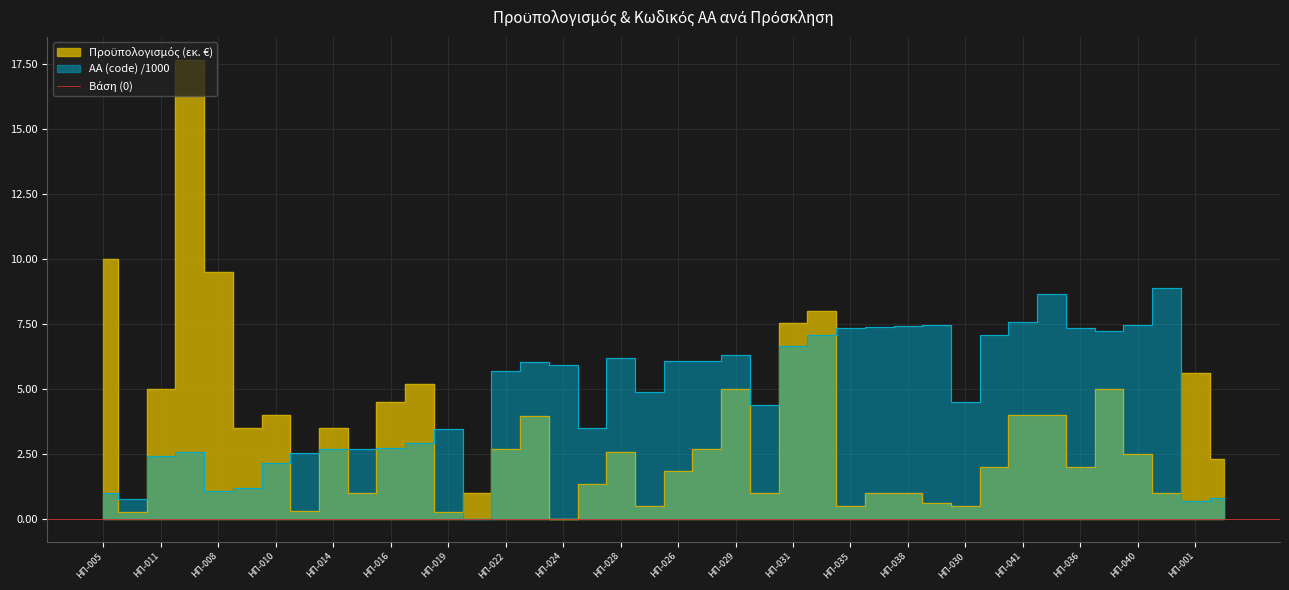

Which category has the lowest value in the Προϋπολογισμός series?

ΗΠ-024